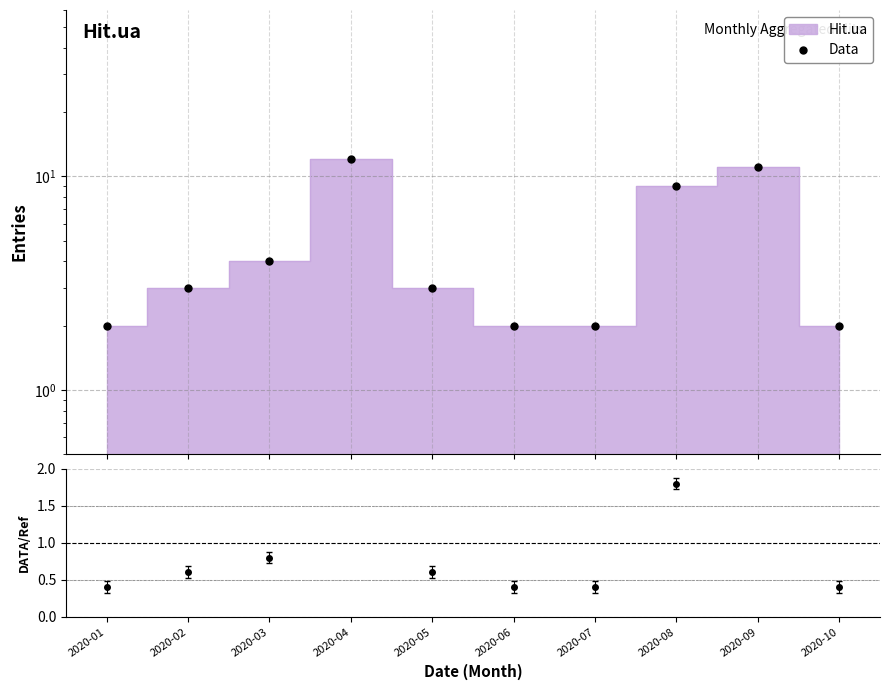

How many lines are shown in the chart?

1